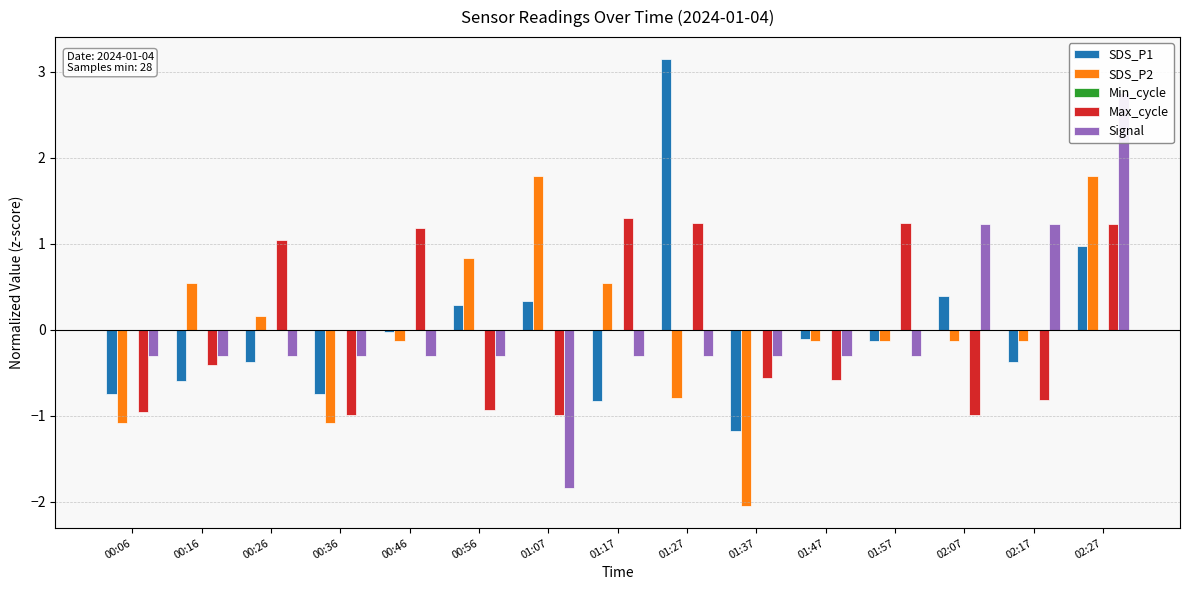

Rank the categories by SDS_P1 value from lowest to highest.

01:37, 01:17, 00:06, 00:36, 00:16, 00:26, 02:17, 01:57, 01:47, 00:46, 00:56, 01:07, 02:07, 02:27, 01:27